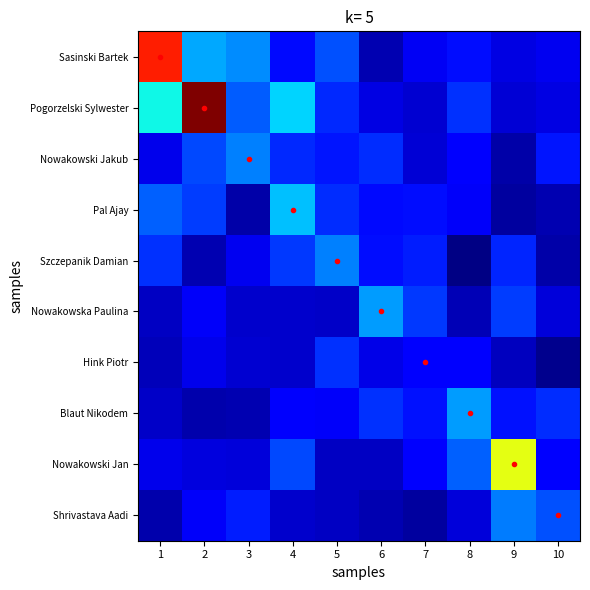

At how many categories does at least one series exceed 14?

1